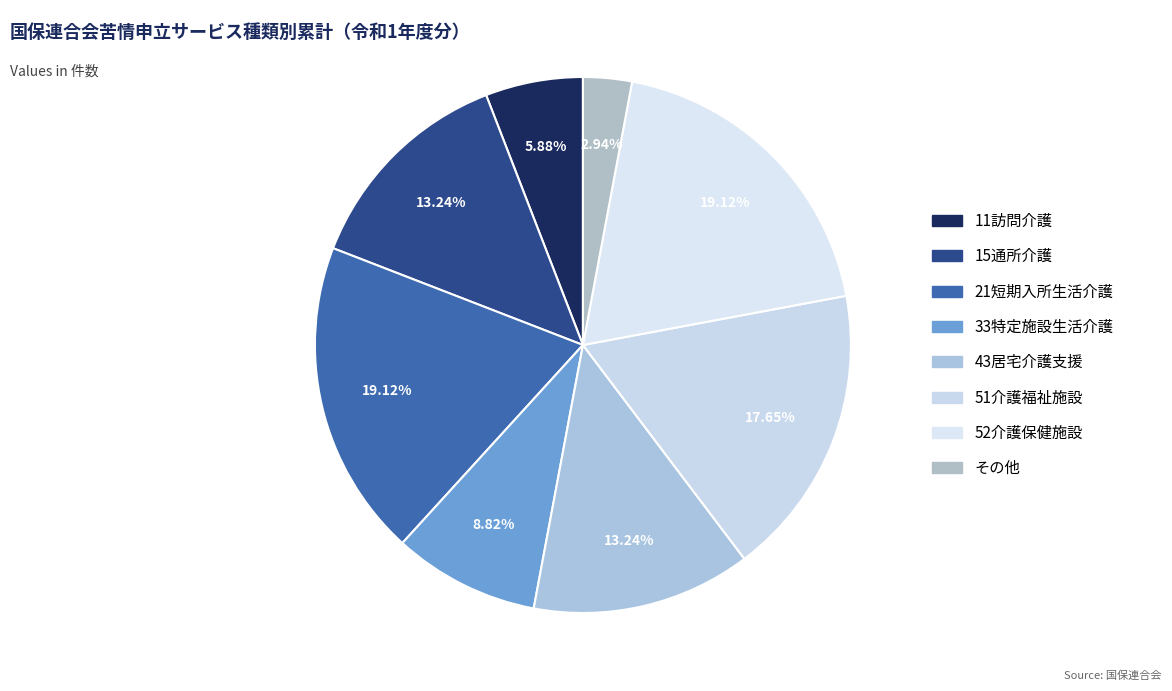

Rank the categories by value from highest to lowest.

21短期入所生活介護, 52介護保健施設, 51介護福祉施設, 15通所介護, 43居宅介護支援, 33特定施設生活介護, 11訪問介護, その他